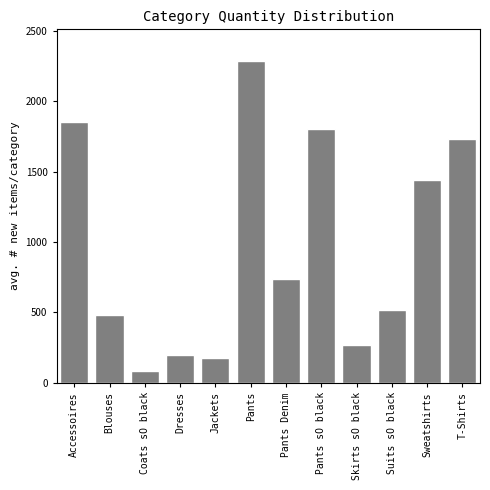

Reading left to right, what are all the values shown in this chart?

1848	484	81	197	179	2281	737	1803	266	520	1443	1728